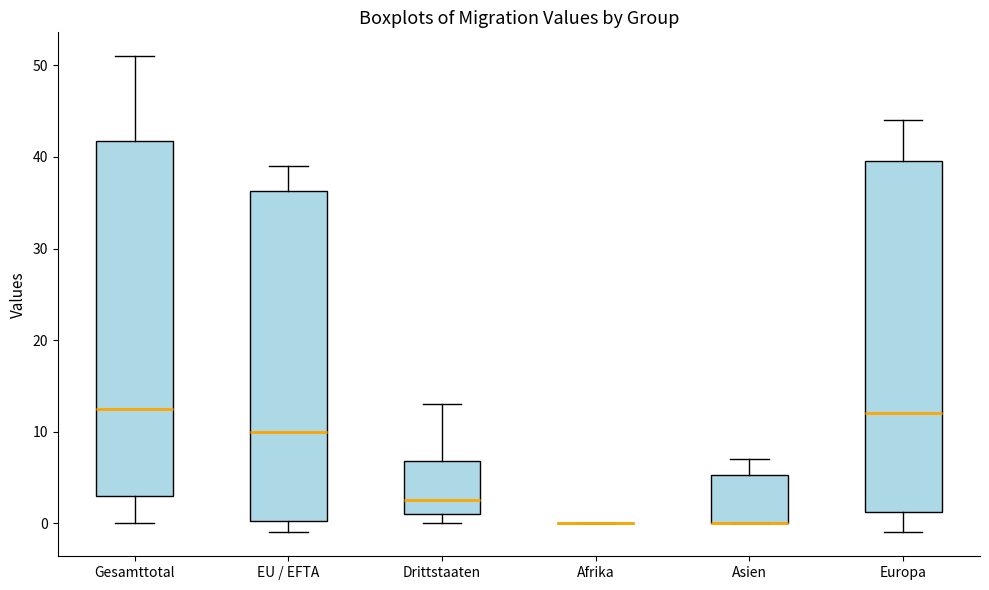

Reading left to right, transcribe this box plot: for each box, give where its median line is, the range the box spans, and where its two whiskers end, as read against the y-axis. The values are not printed on the chart, so give them approximately, as read against the axis.

Gesamttotal: median 13, box 3 to 42, whiskers 0 to 51
EU / EFTA: median 10, box 0 to 36, whiskers -1 to 39
Drittstaaten: median 3, box 1 to 7, whiskers 0 to 13
Afrika: box collapsed to a line at 0, whiskers 0 to 0
Asien: median 0 (drawn on the box's lower edge), box 0 to 5, whiskers 0 to 7
Europa: median 12, box 1 to 40, whiskers -1 to 44